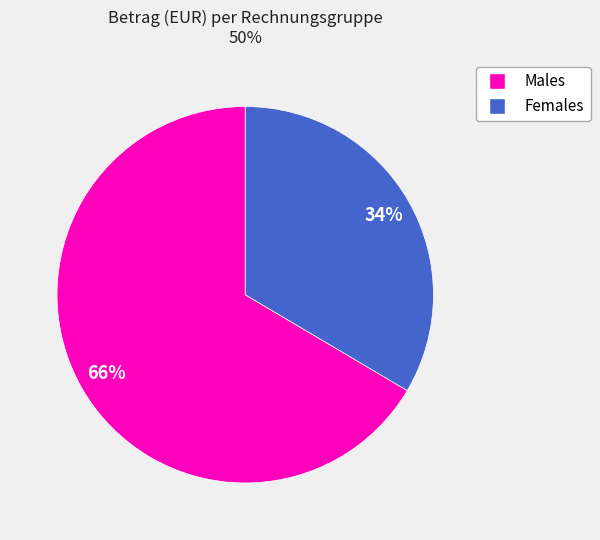

To the nearest percent, what is the average slice percentage?

50%